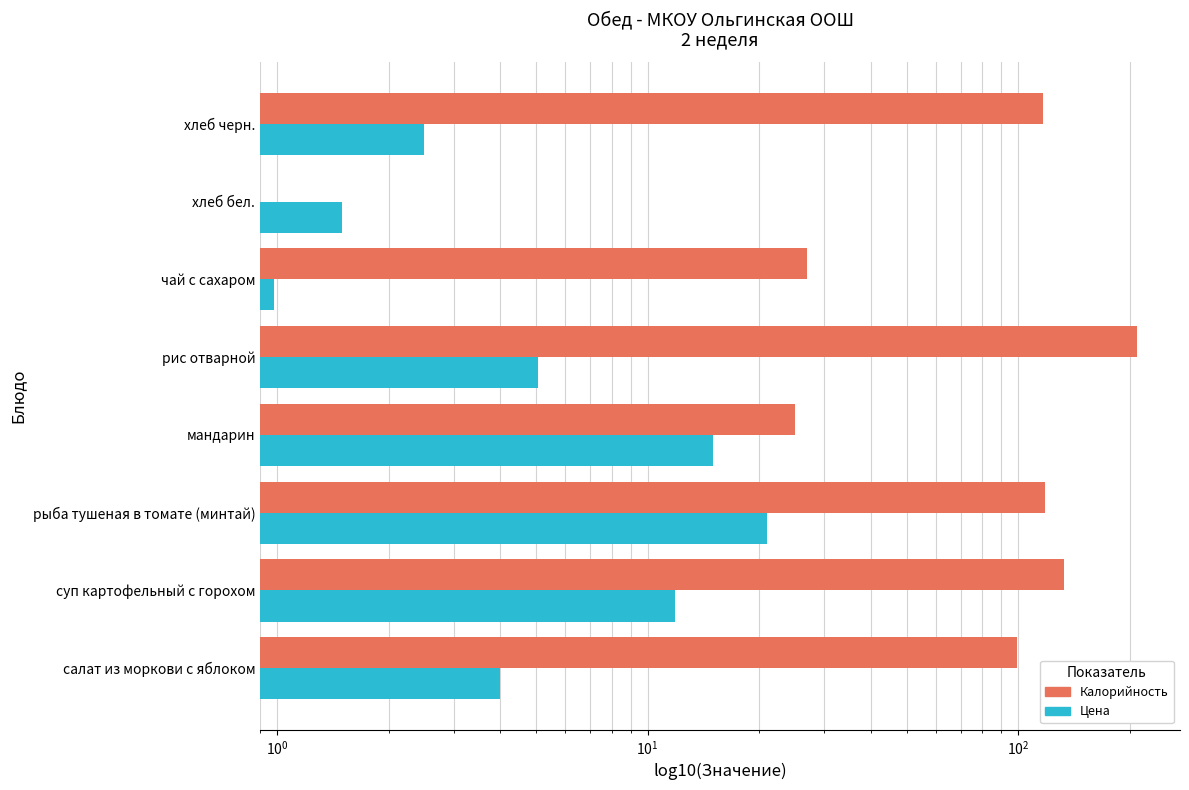

What is the highest value of the Цена series?

21.1